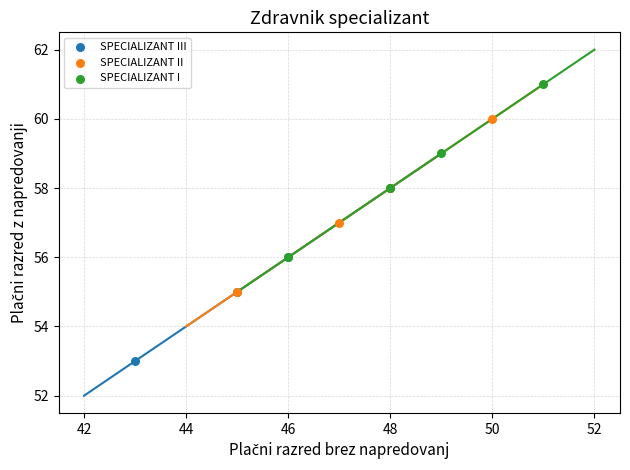

Which series contains the lowest Y value?

SPECIALIZANT III